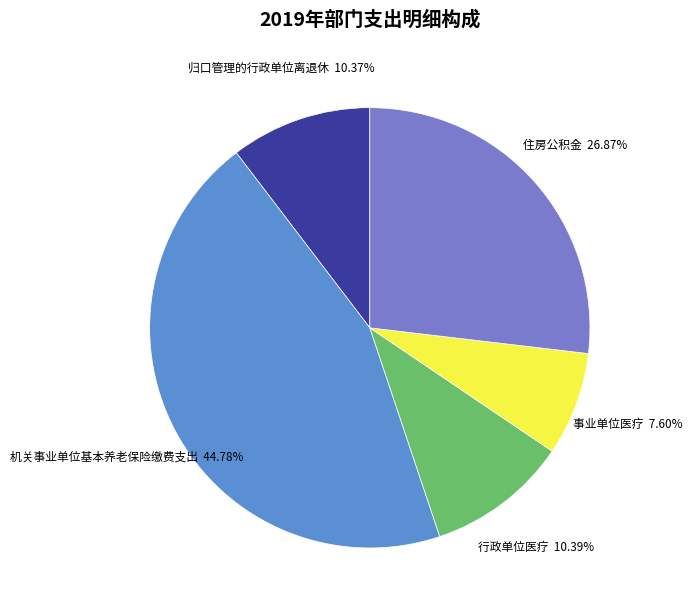

Which has a higher value, 行政单位医疗 or 机关事业单位基本养老保险缴费支出?

机关事业单位基本养老保险缴费支出